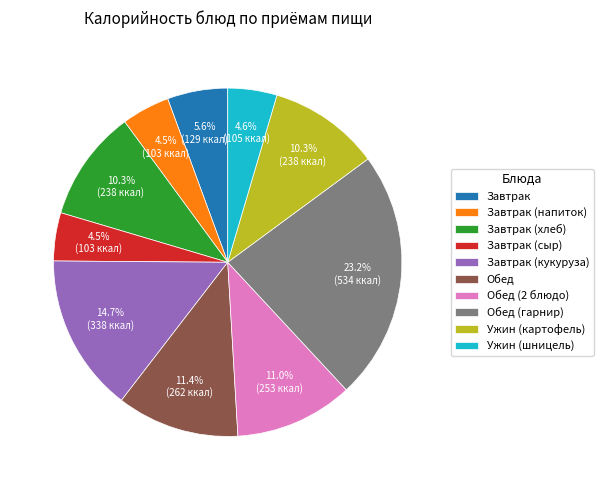

Which has a higher value, Завтрак or Завтрак (хлеб)?

Завтрак (хлеб)